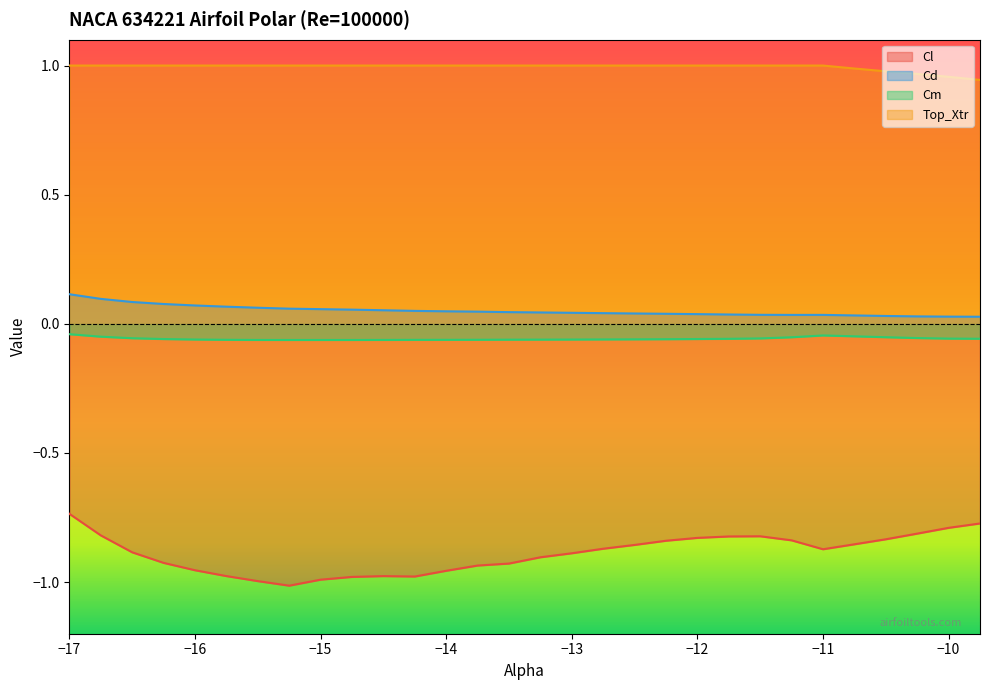

Reading left to right, transcribe all the data shown in this chart.

Cl: -0.7	-0.8	-0.9	-0.9	-1.0	-1.0	-1.0	-1.0	-1.0	-1.0	-1.0	-1.0	-1.0	-0.9	-0.9	-0.9	-0.9	-0.9	-0.9	-0.8	-0.8	-0.8	-0.8	-0.8	-0.9	-0.9	-0.8	-0.8	-0.8	-0.8
Cd: 0.1	0.1	0.1	0.1	0.1	0.1	0.1	0.1	0.1	0.1	0.1	0.1	0.0	0.0	0.0	0.0	0.0	0.0	0.0	0.0	0.0	0.0	0.0	0.0	0.0	0.0	0.0	0.0	0.0	0.0
Cm: -0.0	-0.0	-0.1	-0.1	-0.1	-0.1	-0.1	-0.1	-0.1	-0.1	-0.1	-0.1	-0.1	-0.1	-0.1	-0.1	-0.1	-0.1	-0.1	-0.1	-0.1	-0.1	-0.1	-0.1	-0.0	-0.0	-0.1	-0.1	-0.1	-0.1
Top_Xtr: 1.0	1.0	1.0	1.0	1.0	1.0	1.0	1.0	1.0	1.0	1.0	1.0	1.0	1.0	1.0	1.0	1.0	1.0	1.0	1.0	1.0	1.0	1.0	1.0	1.0	1.0	1.0	1.0	1.0	0.9